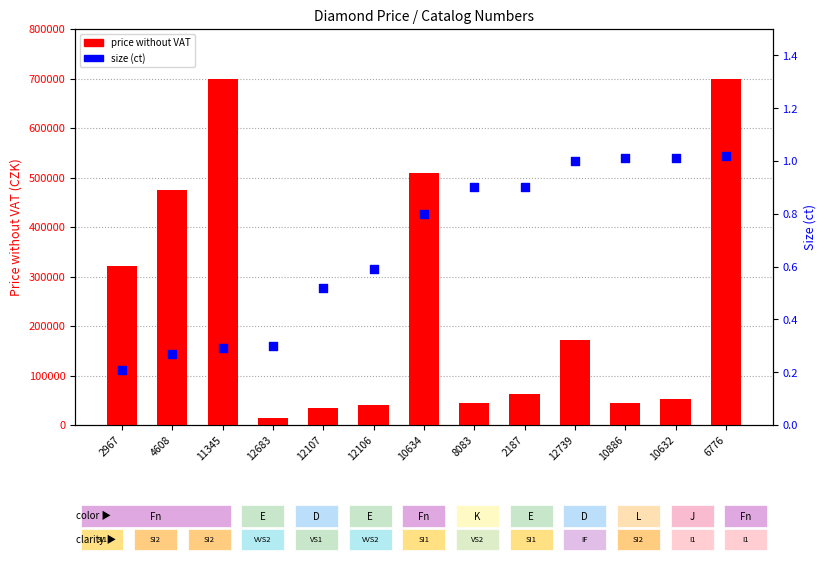

Which series contains the lowest Y value?

size (ct)